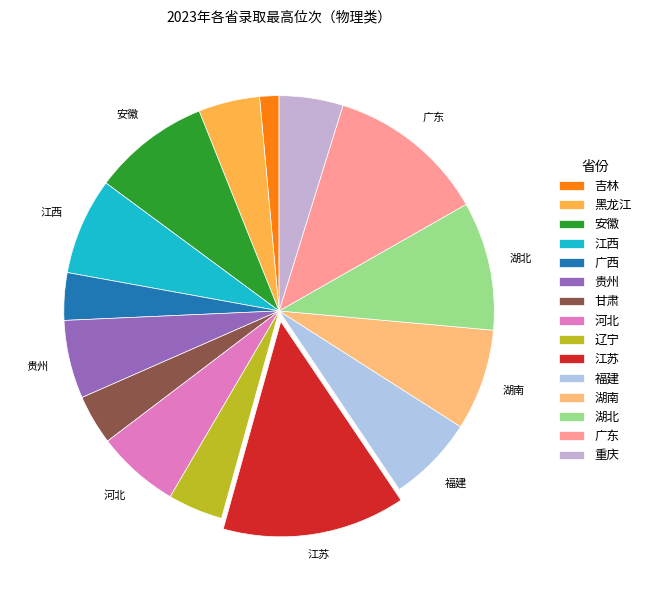

To the nearest percent, what is the average slice percentage?

7%